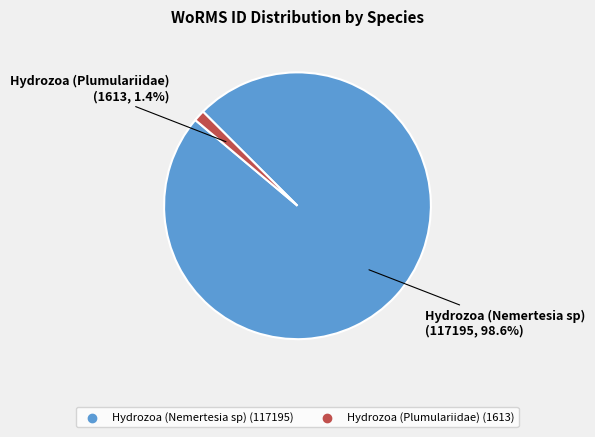

Is there a majority slice in this chart?

Yes